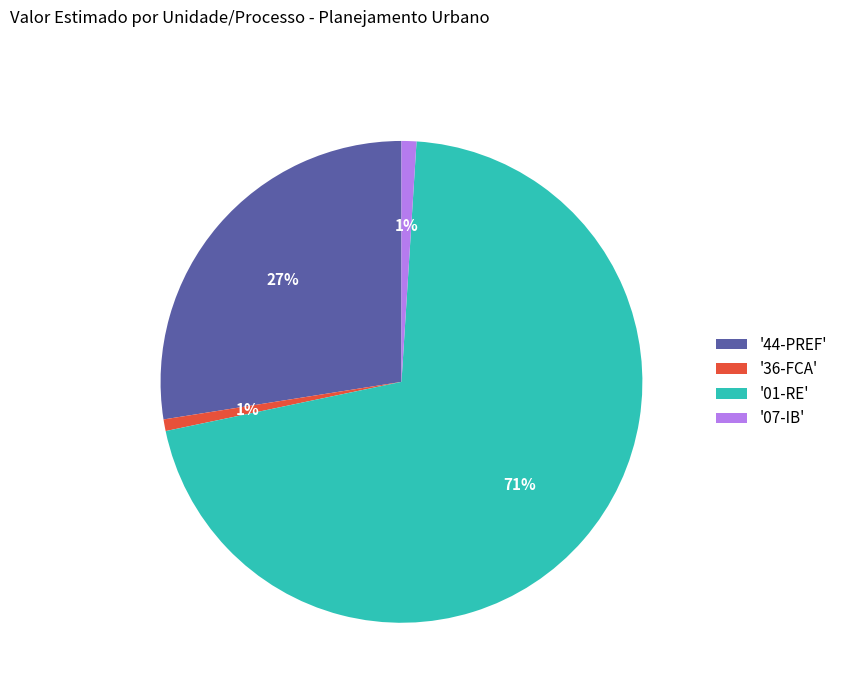

Is there any slice that represents more than half of the pie?

Yes